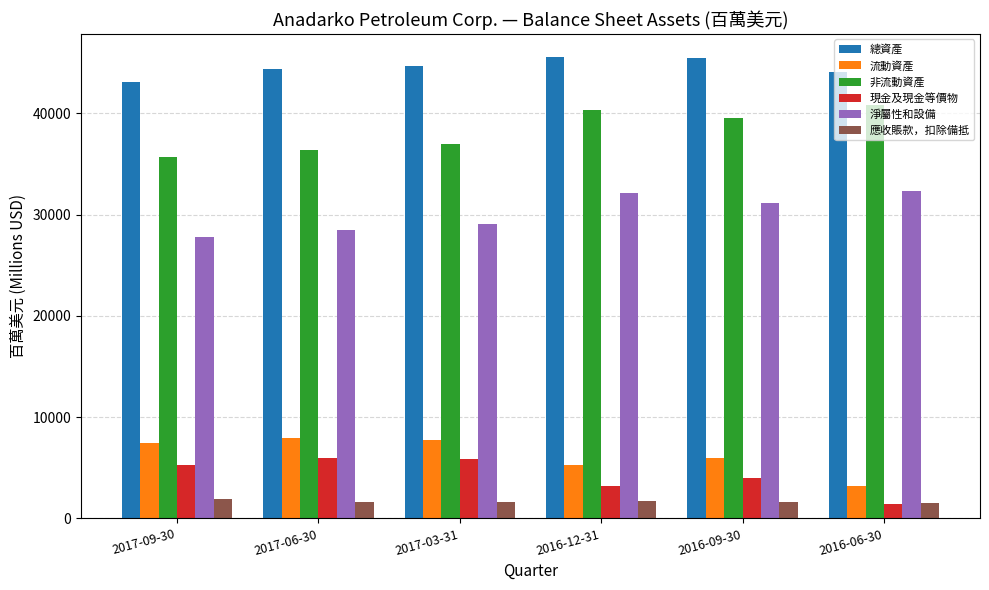

What is the value of the 流動資產 bar at the 5th from the left?

5918